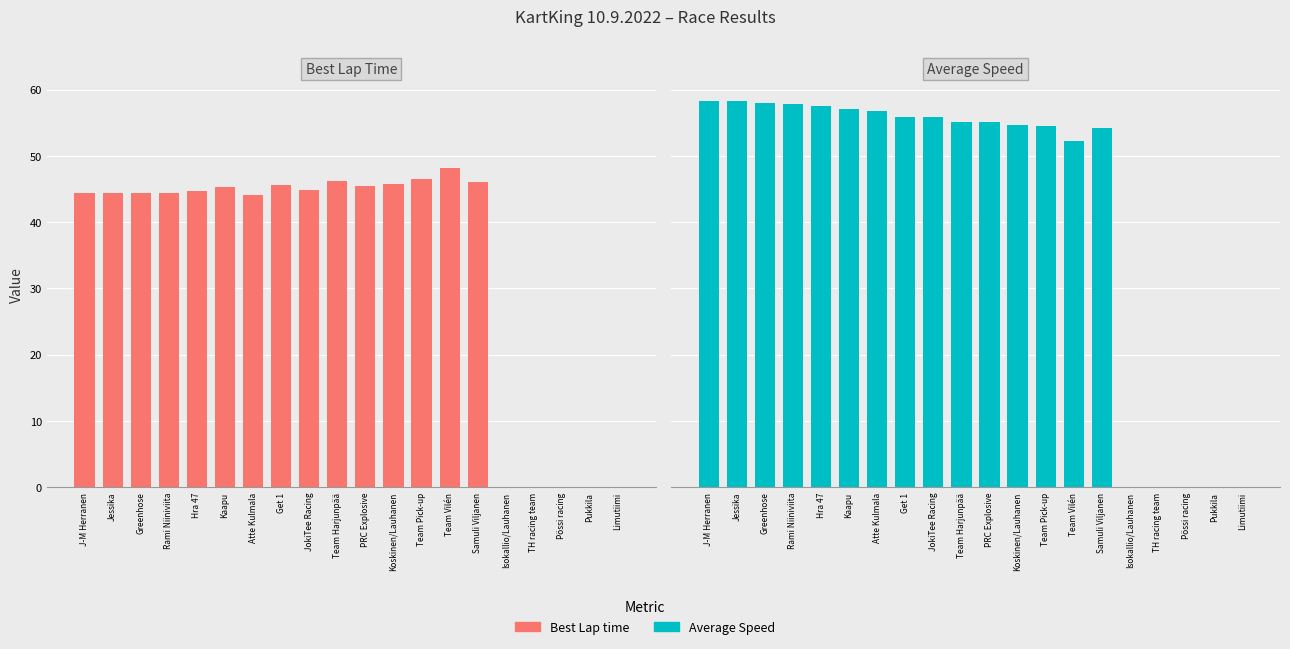

What are all the series names shown in the legend?

Best Lap time, Average Speed